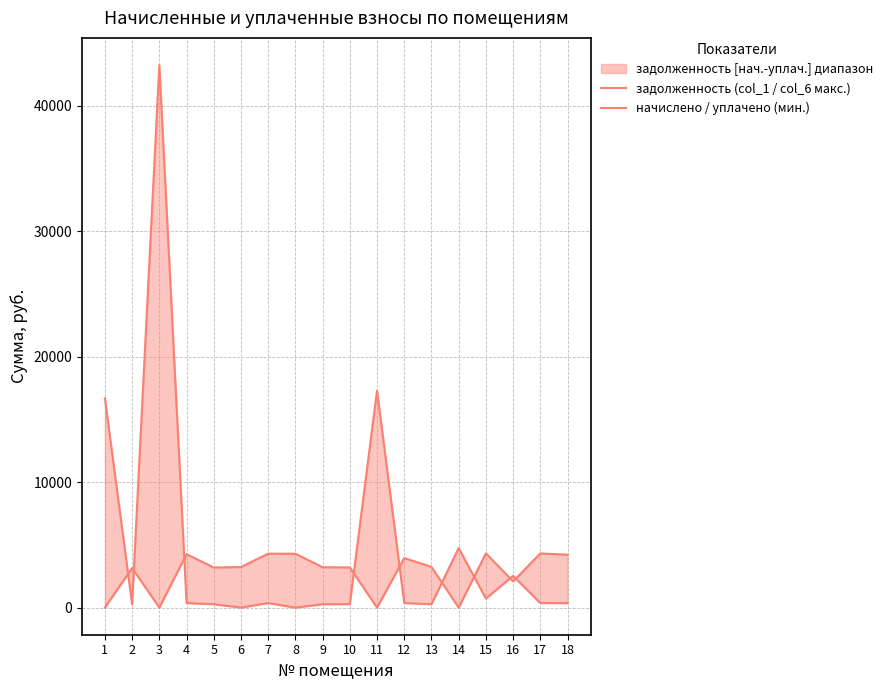

What is the value of the начислено / уплачено (мин.) point at the 7th from the left?

4296.7